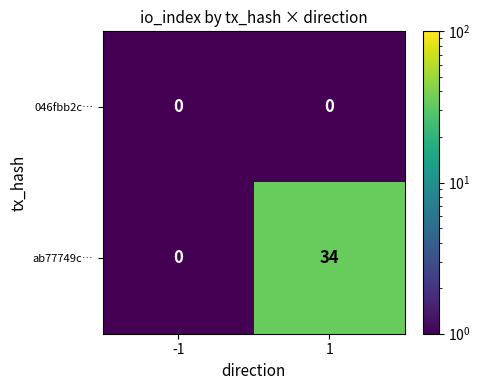

What is the maximum value shown in the chart?

34